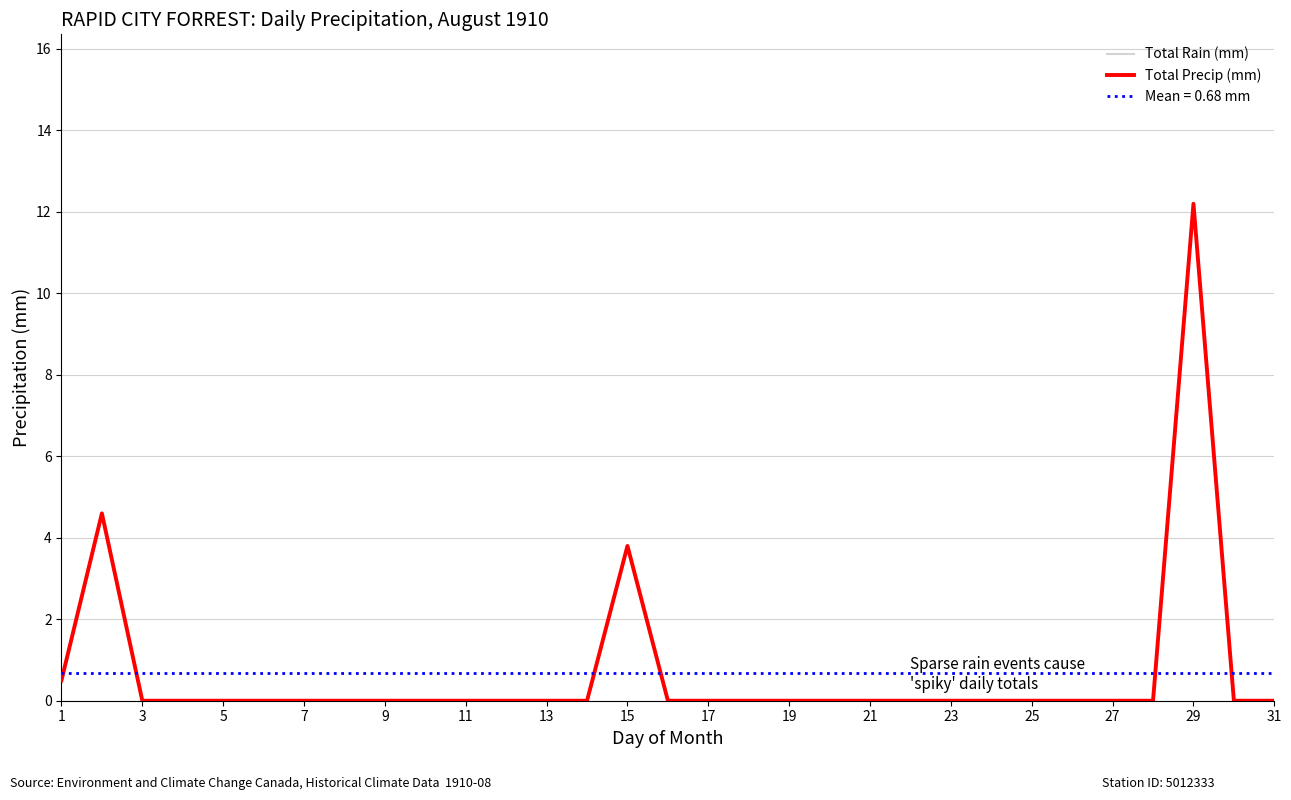

Rank the series by their maximum value, from highest to lowest.

Total Rain (mm), Total Precip (mm)